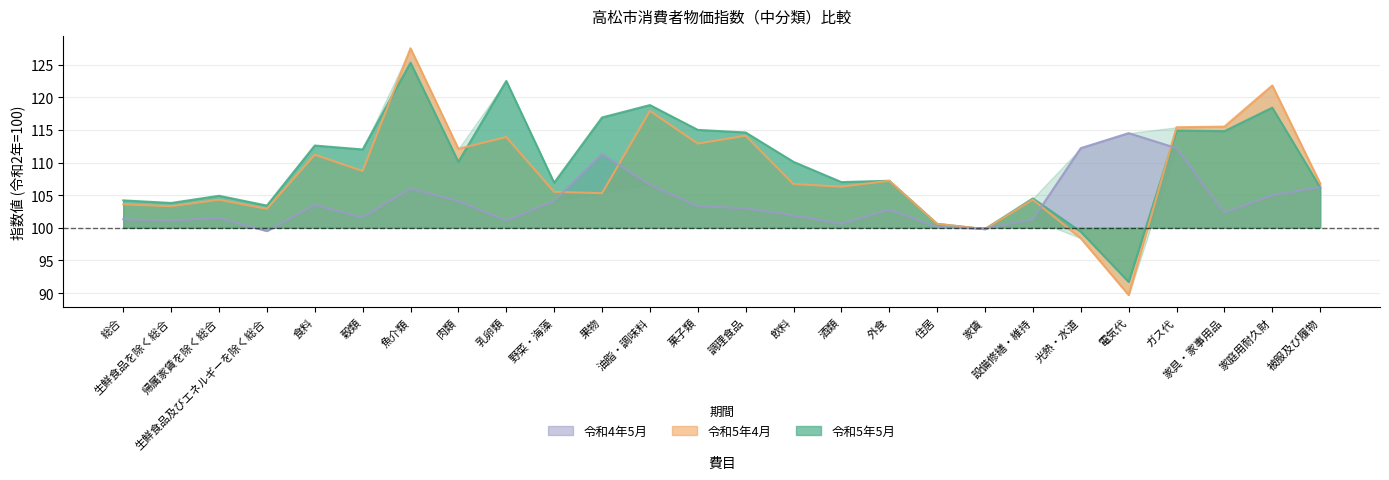

Which series has the widest spread of values?

令和5年4月